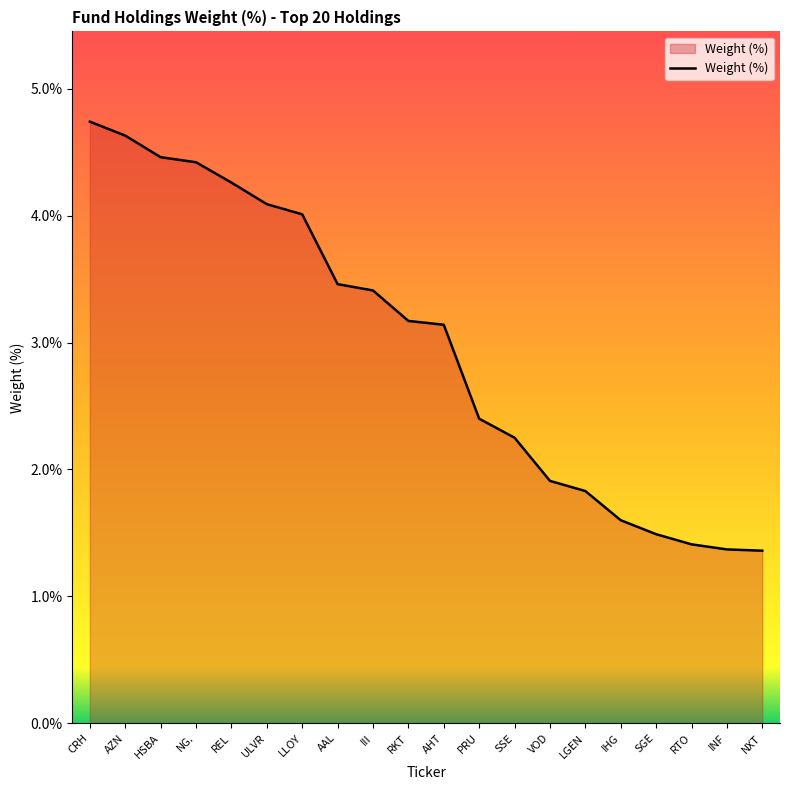

What is the approximate value at HSBA?

4.5